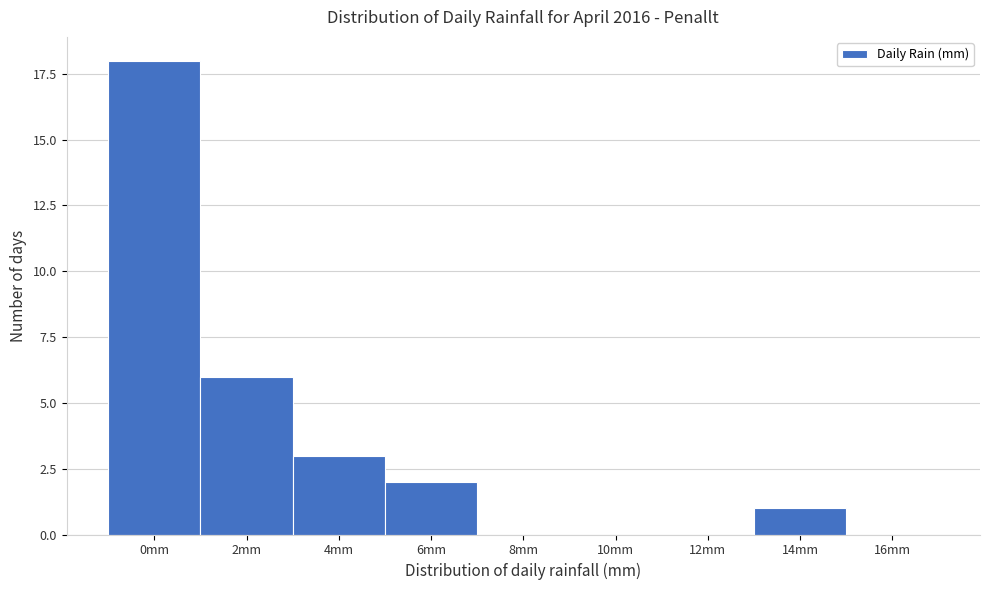

Reading right to left, transcribe all the data shown in this chart.

16mm=0	14mm=1	12mm=0	10mm=0	8mm=0	6mm=2	4mm=3	2mm=6	0mm=18